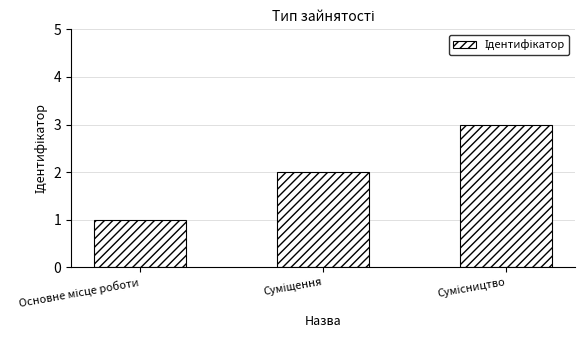

What is the sum of all values?

6